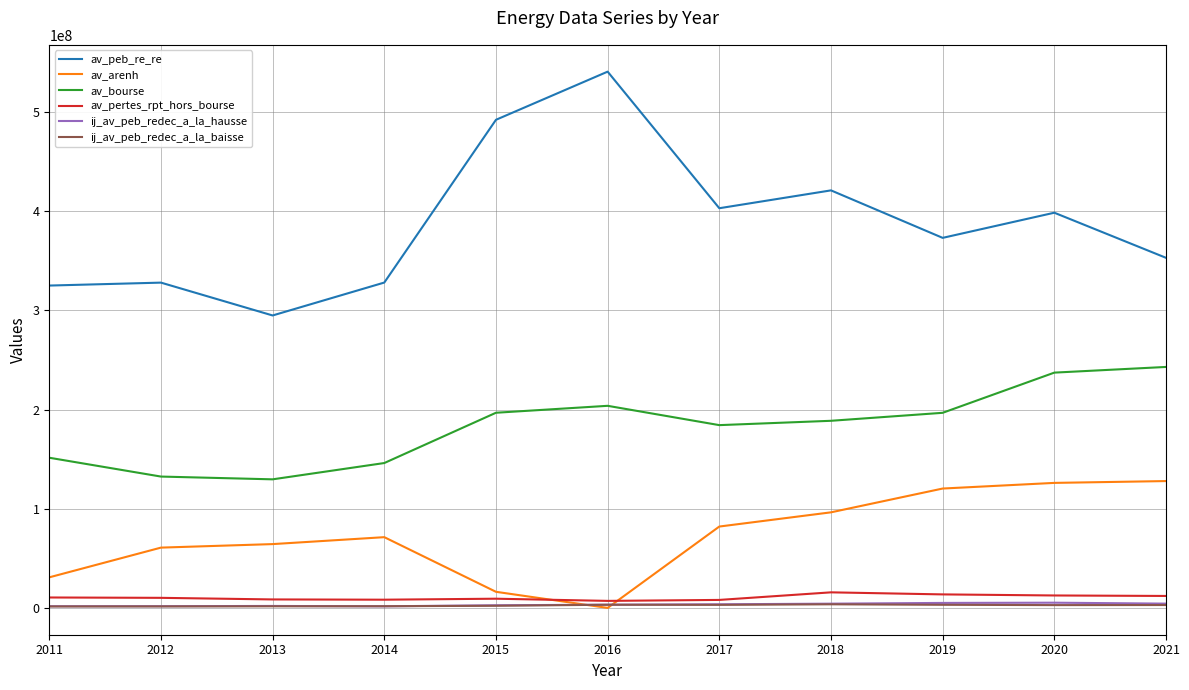

True or false: av_pertes_rpt_hors_bourse and av_bourse intersect in this chart.

False